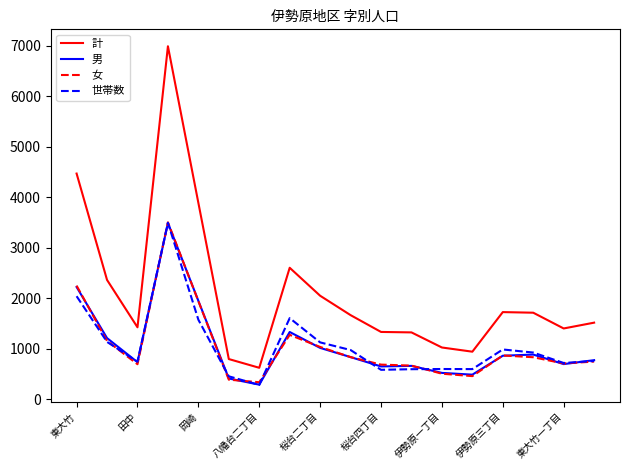

Which series has the widest spread of values?

計